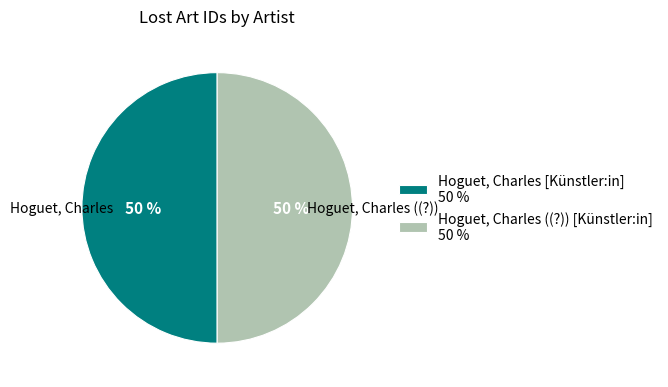

The Hoguet, Charles [Künstler:in] 50 % slice represents 62% of the pie. True or false?

False